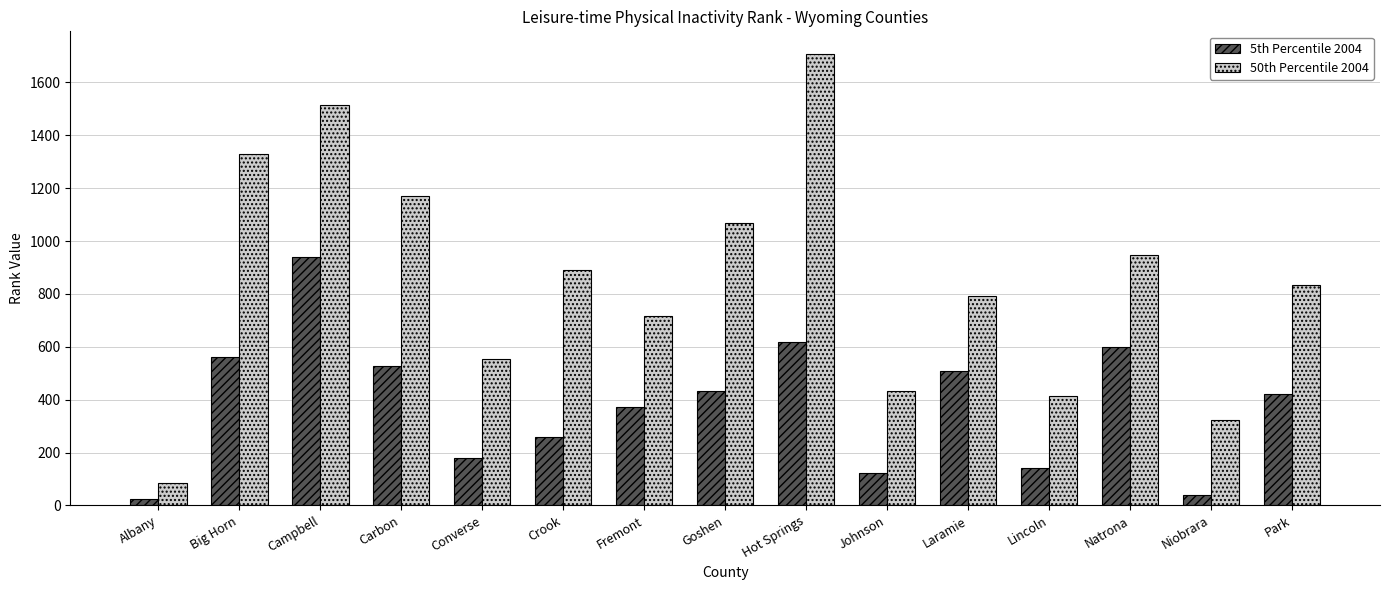

Rank the series by their maximum value, from highest to lowest.

50th Percentile 2004, 5th Percentile 2004